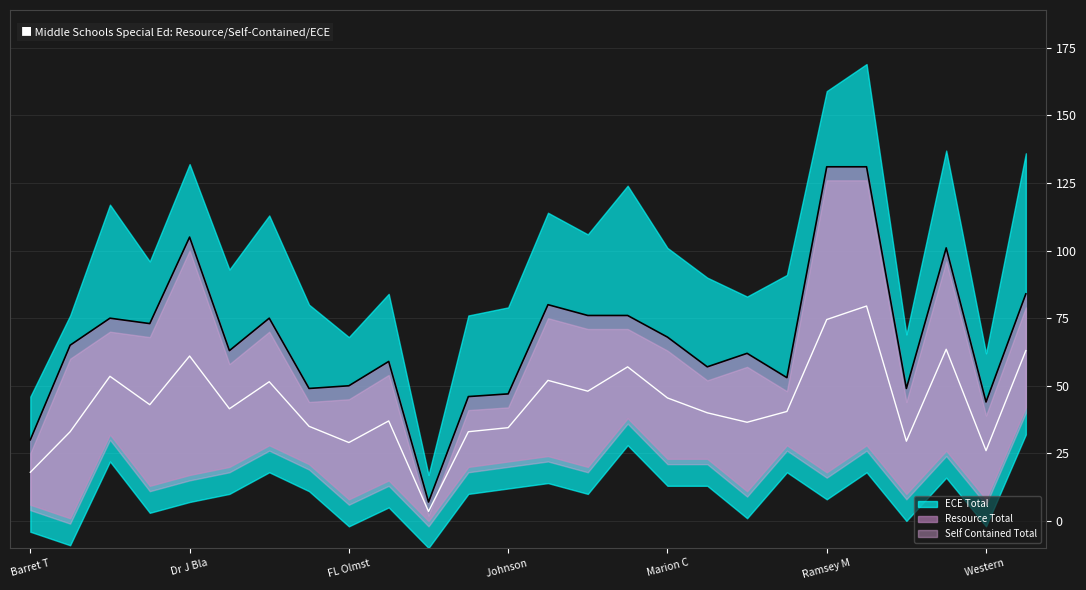

At which category does ECE Total reach its first local peak?

Conway Middle